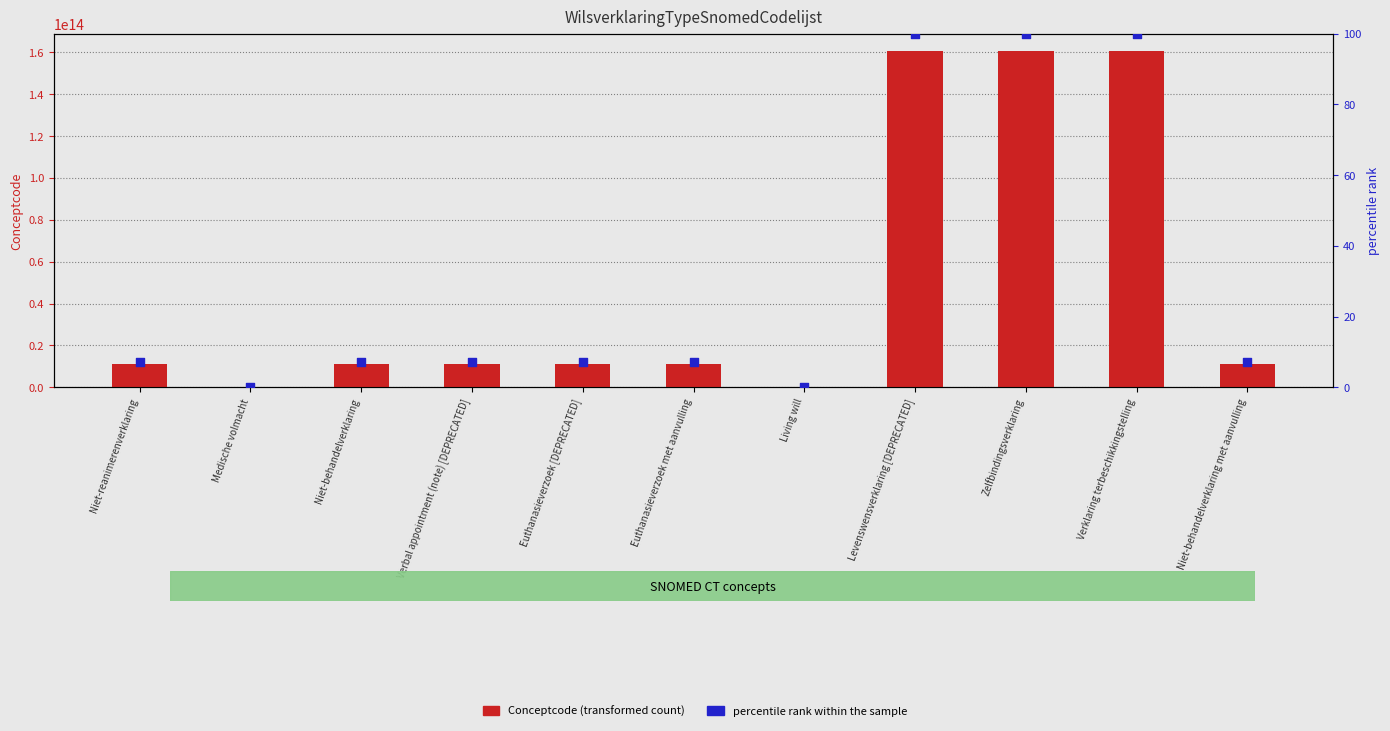

Which series reaches the minimum Y coordinate?

percentile rank within the sample